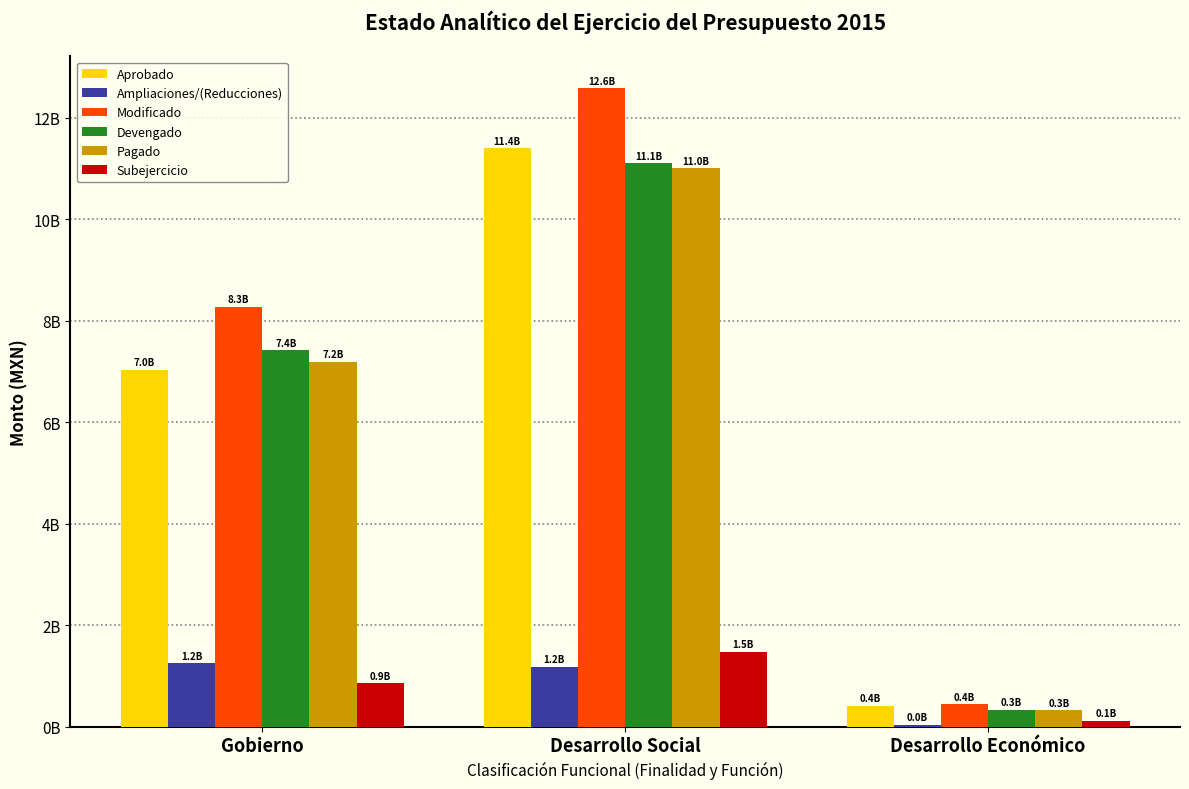

Does the chart contain stacked bars?

No